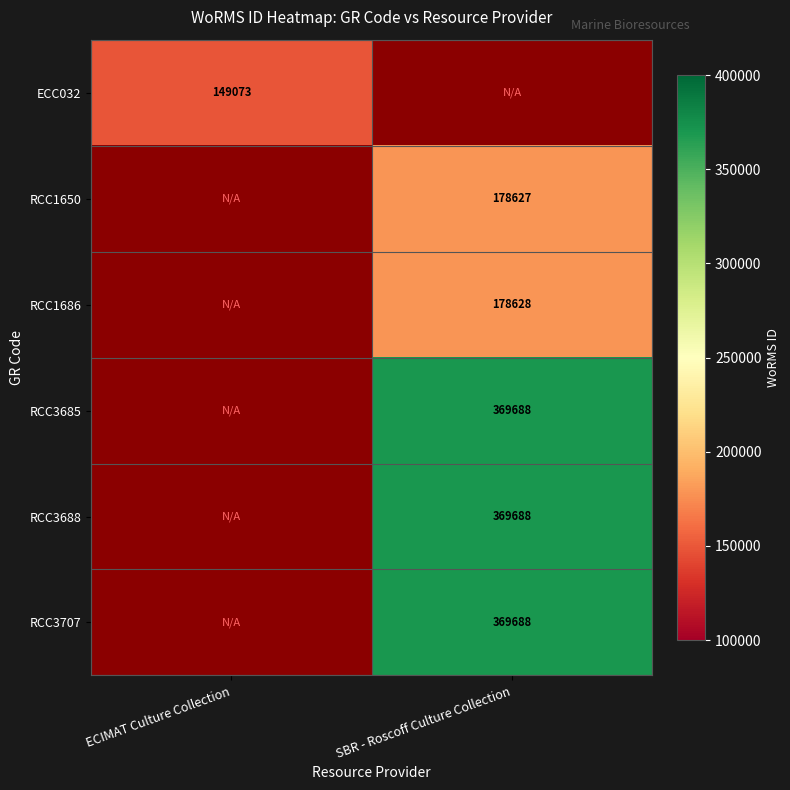

The value of RCC1686 at SBR - Roscoff Culture Collection is 178628. True or false?

True